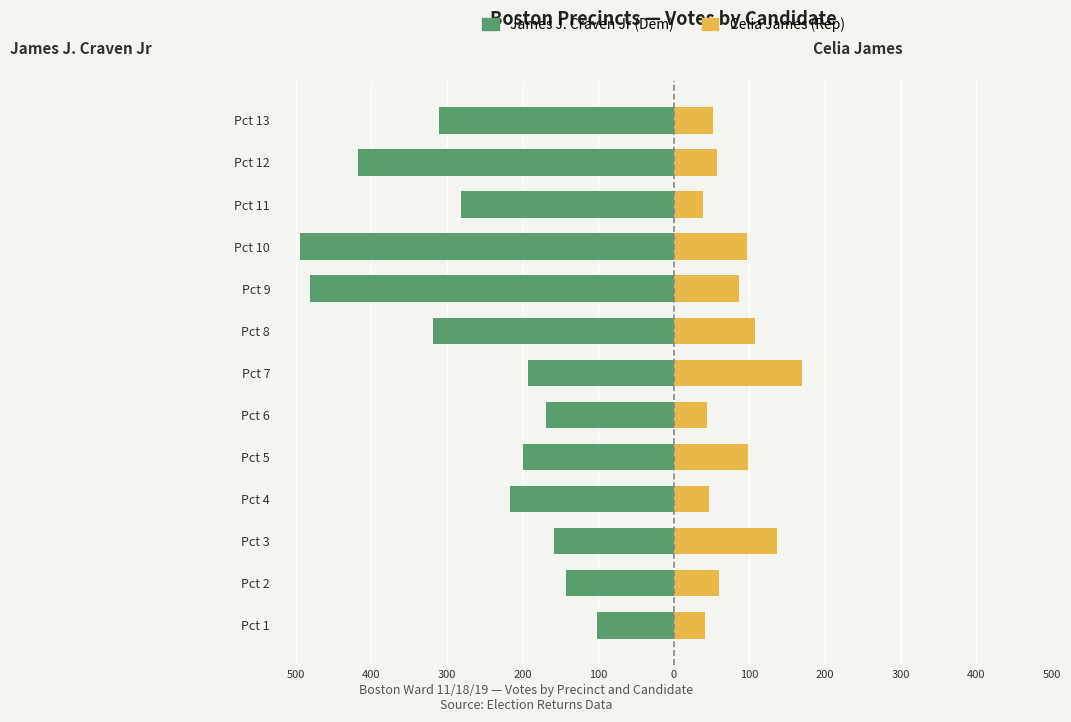

How many bars are there in each group?

2